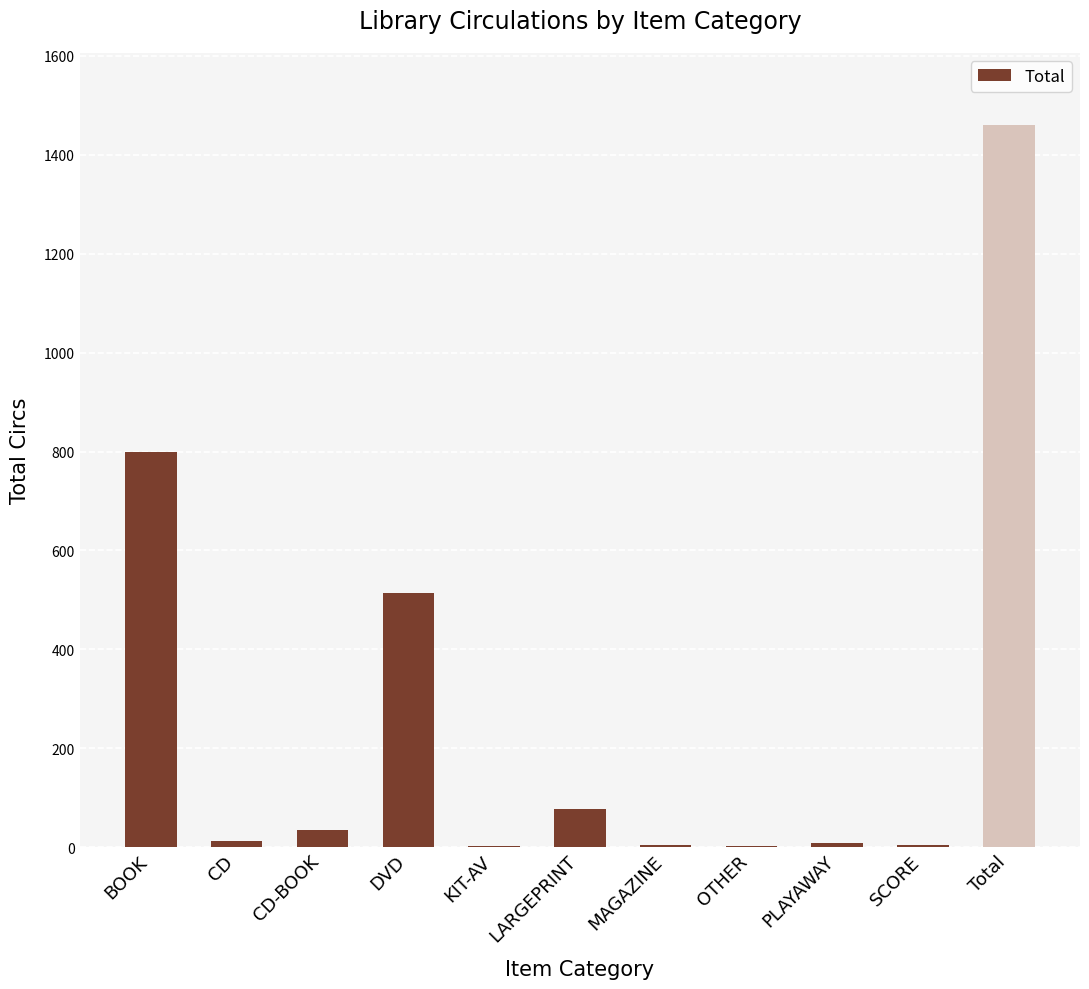

The value at DVD is 271. True or false?

False